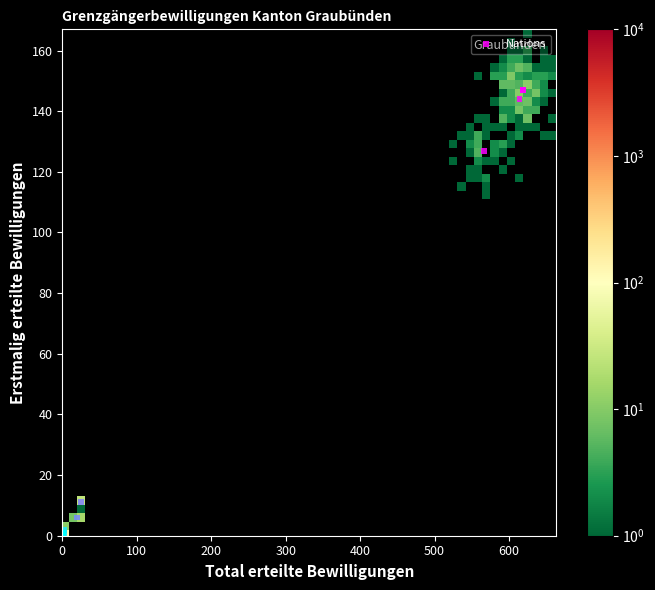

What Y value in the scatter plot is closest to 73?

127